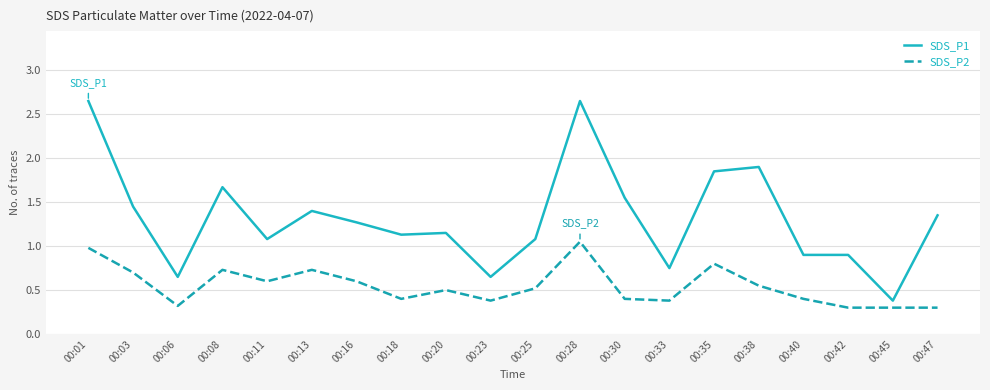

Is the value of SDS_P2 at 00:40 greater than the value of SDS_P1 at 00:11?

No